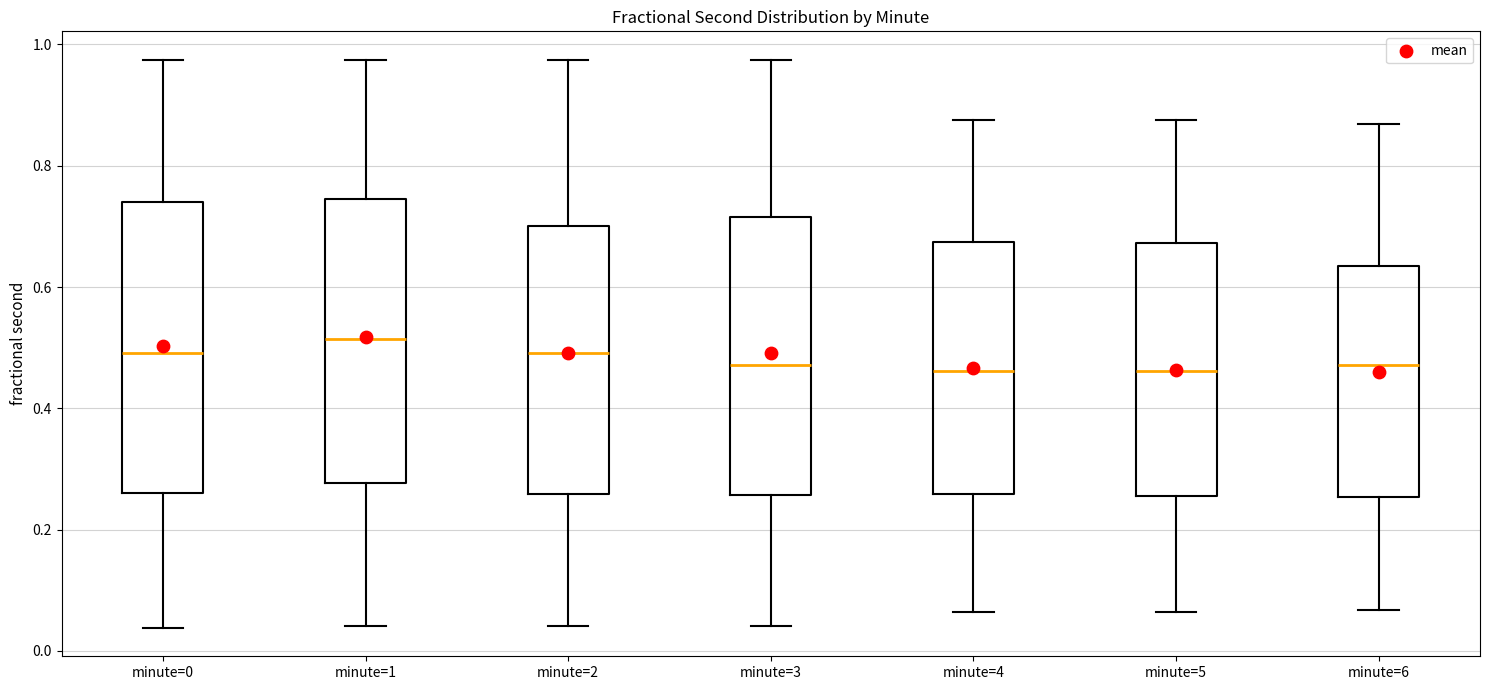

Reading left to right, read every box against the y-axis: the position of its median line, the range the box covers, and the ends of its whiskers. The values are not printed on the chart, so give them approximately, as read against the axis.

minute=0: median 0.50, box 0.26 to 0.74, whiskers 0.04 to 0.98
minute=1: median 0.52, box 0.28 to 0.74, whiskers 0.04 to 0.98
minute=2: median 0.50, box 0.26 to 0.70, whiskers 0.04 to 0.98
minute=3: median 0.48, box 0.26 to 0.72, whiskers 0.04 to 0.98
minute=4: median 0.46, box 0.26 to 0.68, whiskers 0.06 to 0.88
minute=5: median 0.46, box 0.26 to 0.68, whiskers 0.06 to 0.88
minute=6: median 0.48, box 0.26 to 0.64, whiskers 0.06 to 0.86